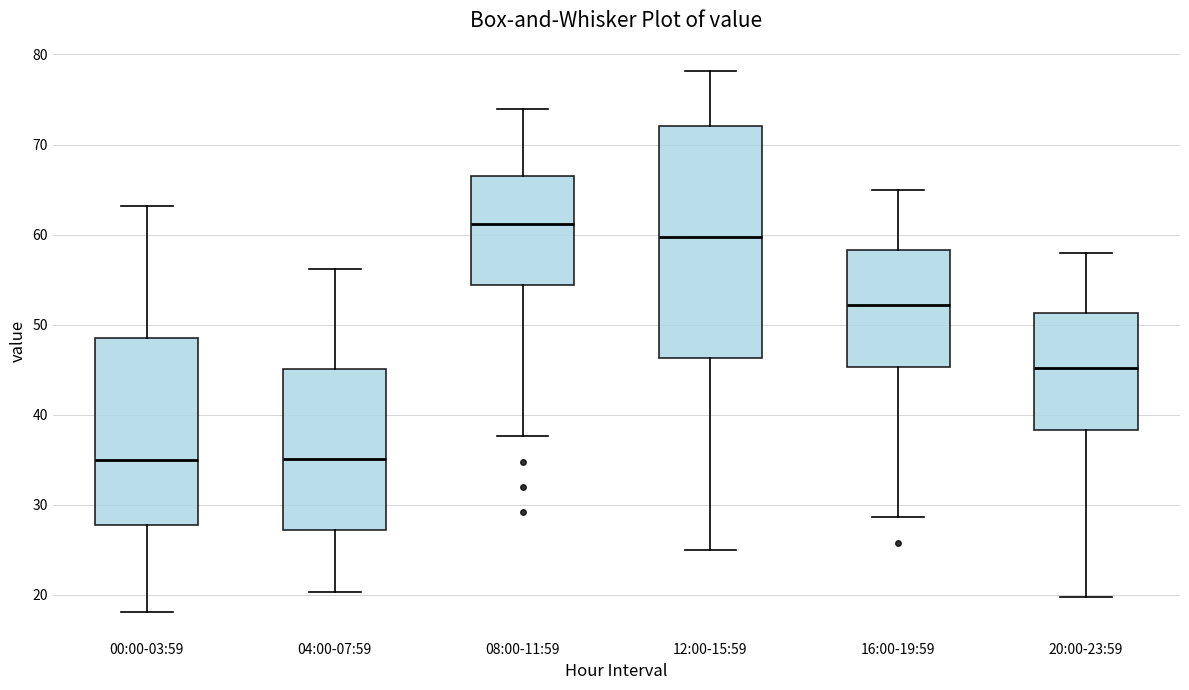

Which box is the tallest, from its lower edge to its upper edge?

12:00-15:59